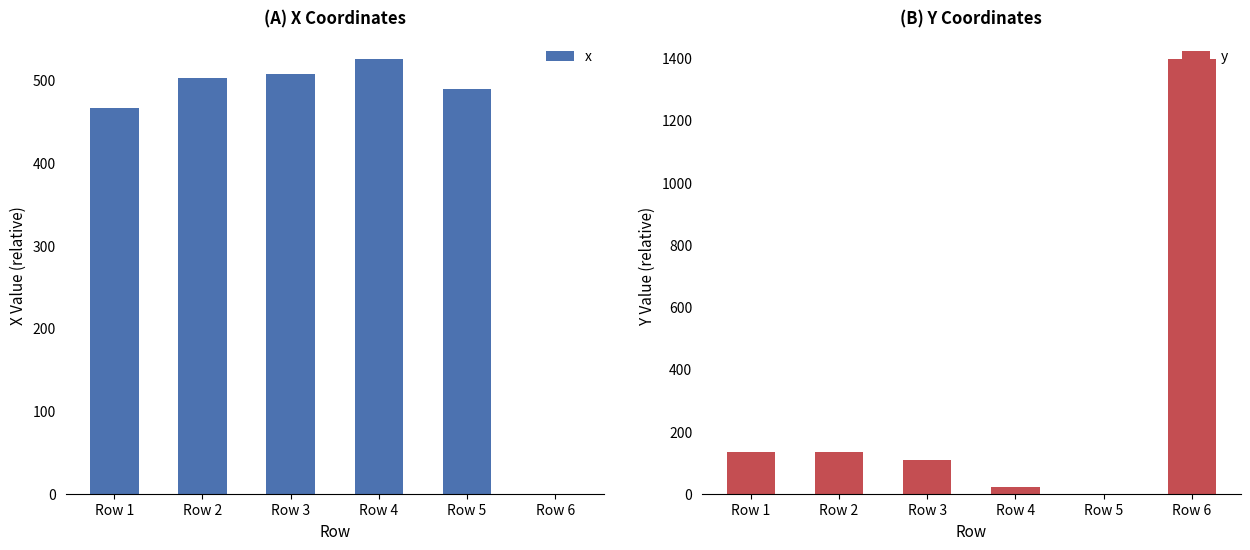

Does the chart contain any negative values?

No